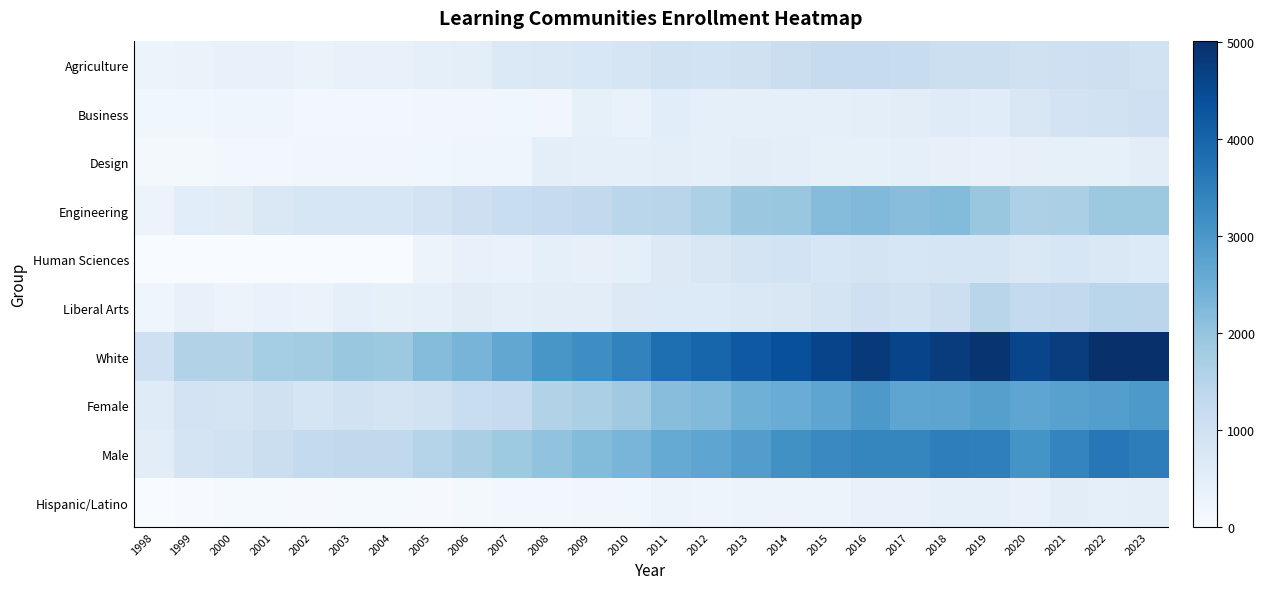

Rank the series at 2000 from lowest to highest value.

Human Sciences, Hispanic/Latino, Design, Business, Liberal Arts, Agriculture, Engineering, Female, Male, White